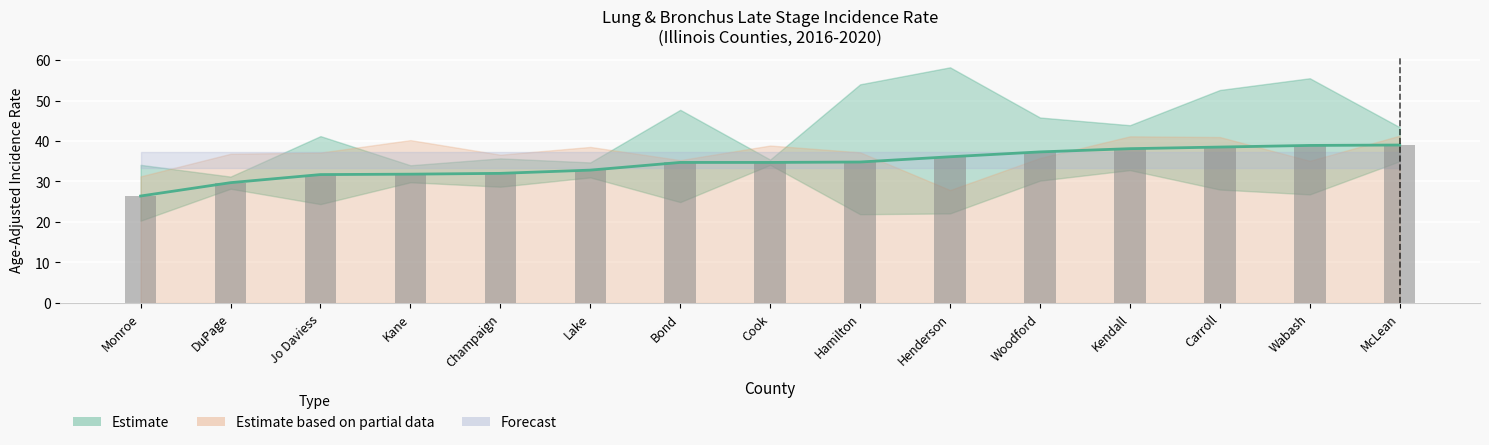

What is the sum of the Rate (bar) values at Jo Daviess and Bond?

66.4